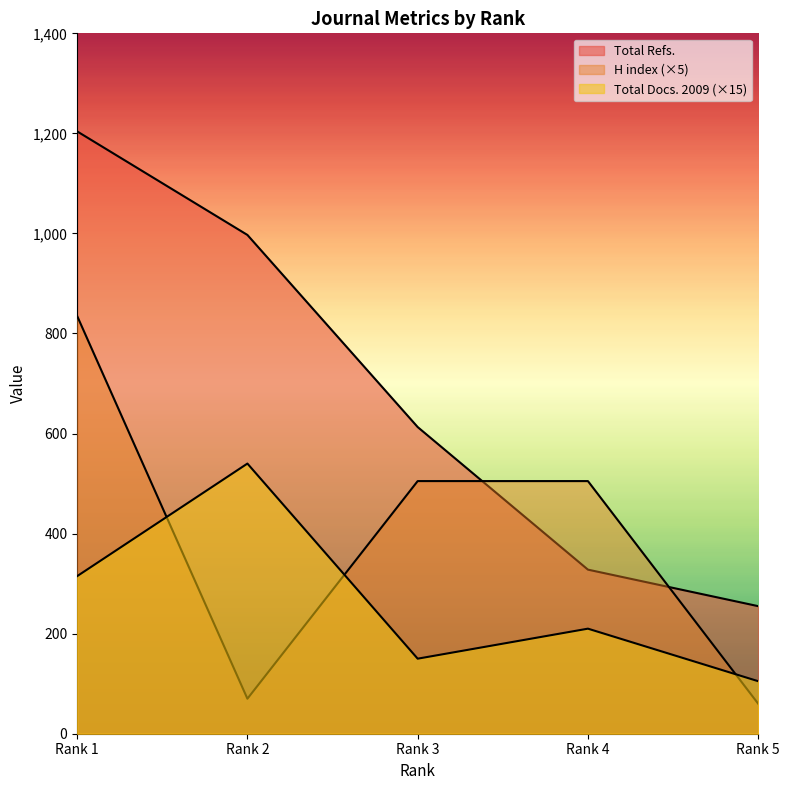

What is the value of the Total Refs. point at the 4th from the left?

328